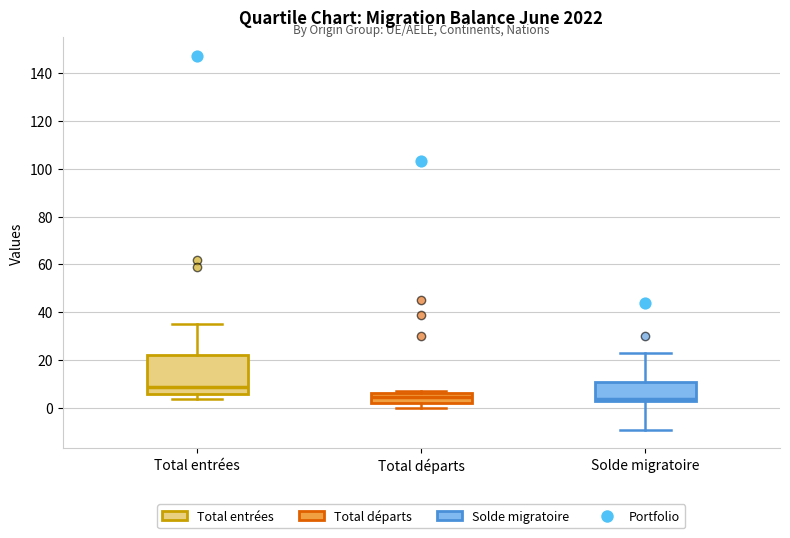

Reading left to right, transcribe this box plot: for each box, give where its median line is, the range the box spans, and where its two whiskers end, as read against the y-axis. The values are not printed on the chart, so give them approximately, as read against the axis.

Total entrées: median 10, box 6 to 22, whiskers 4 to 36
Total départs: median 4, box 2 to 6, whiskers 0 to 8
Solde migratoire: median 4 (just above the box's lower edge), box 4 to 12, whiskers -8 to 24